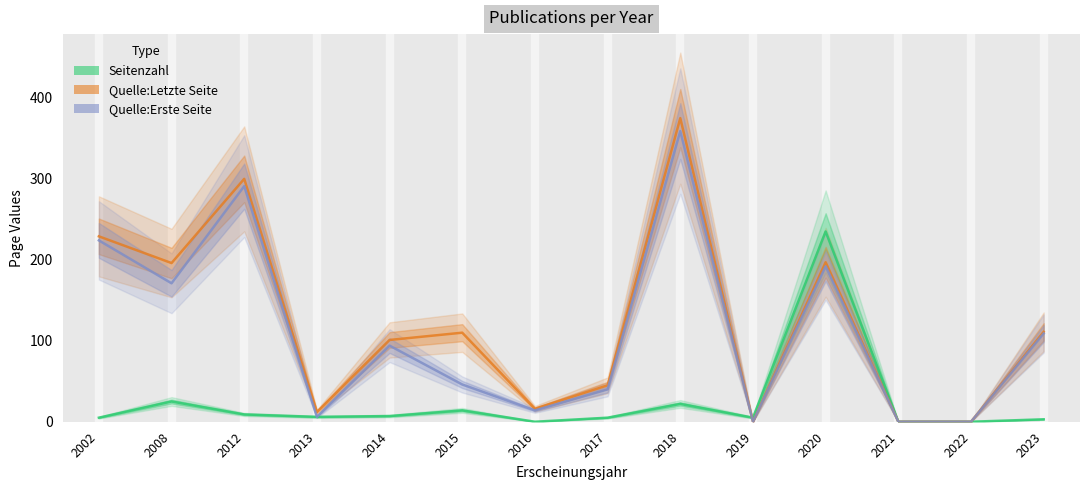

How many lines are shown in the chart?

3